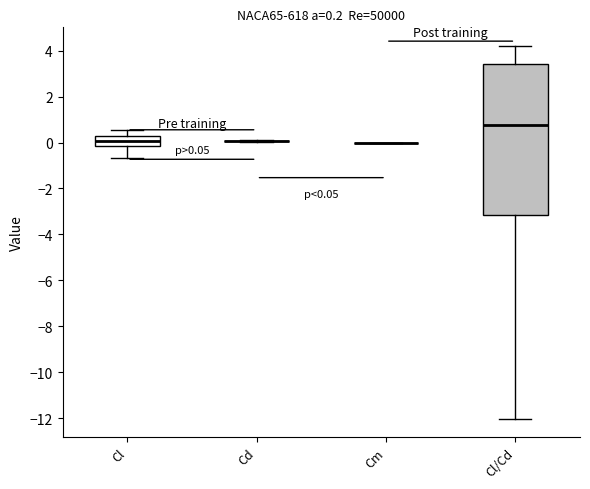

Which box is the tallest, from its lower edge to its upper edge?

Cl/Cd